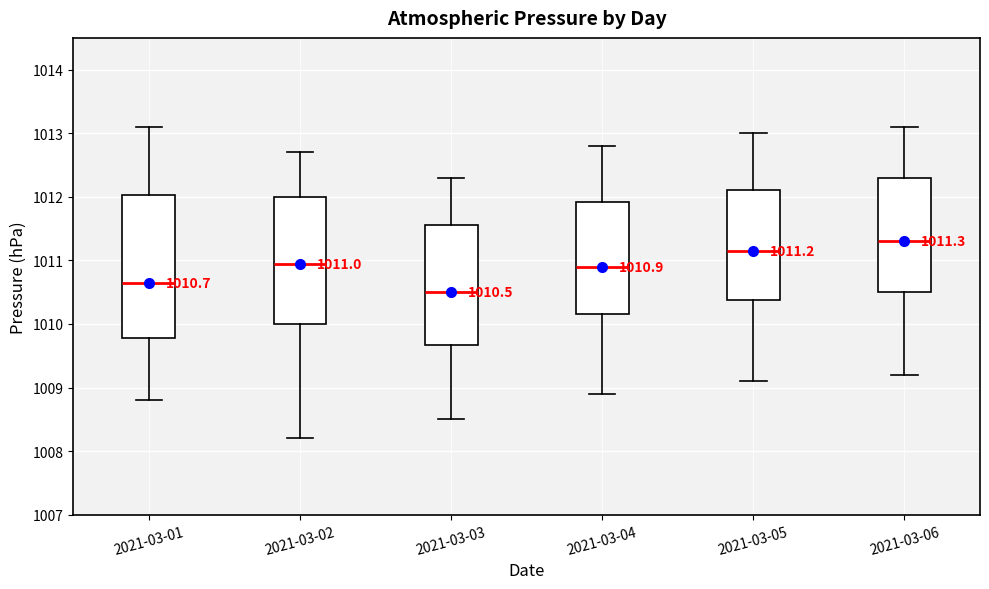

Which box's median line is the highest?

2021-03-06